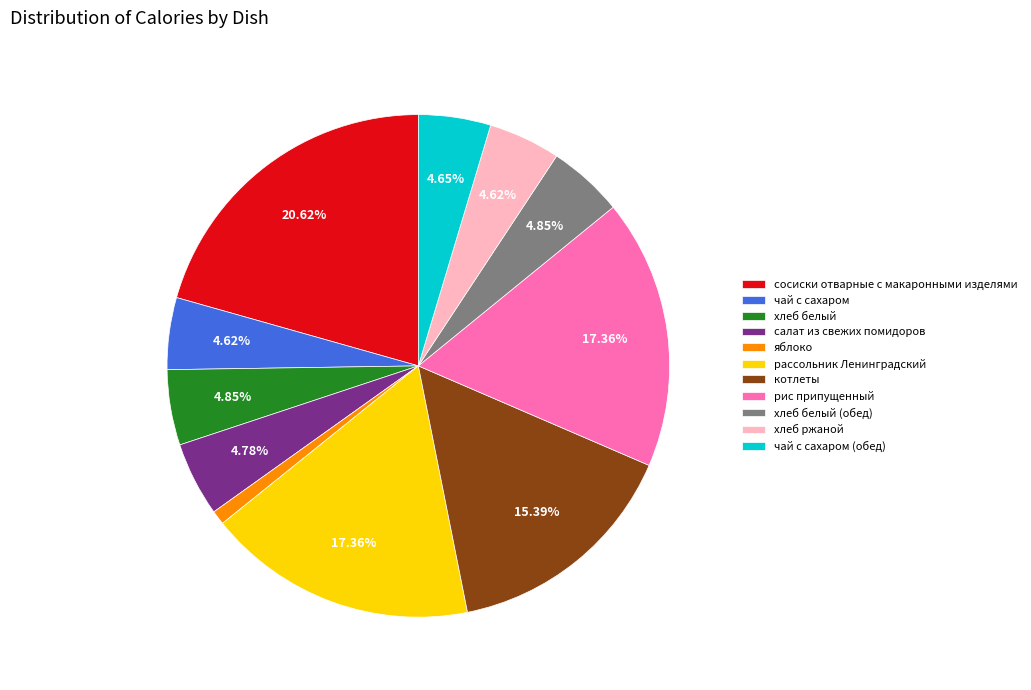

Count the number of slices in the pie.

11